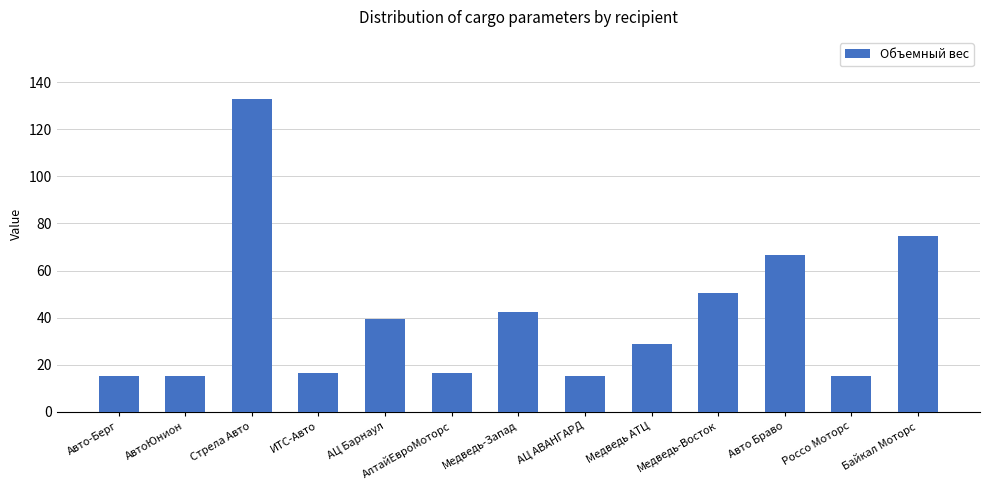

Count the number of values greater than 28.

7